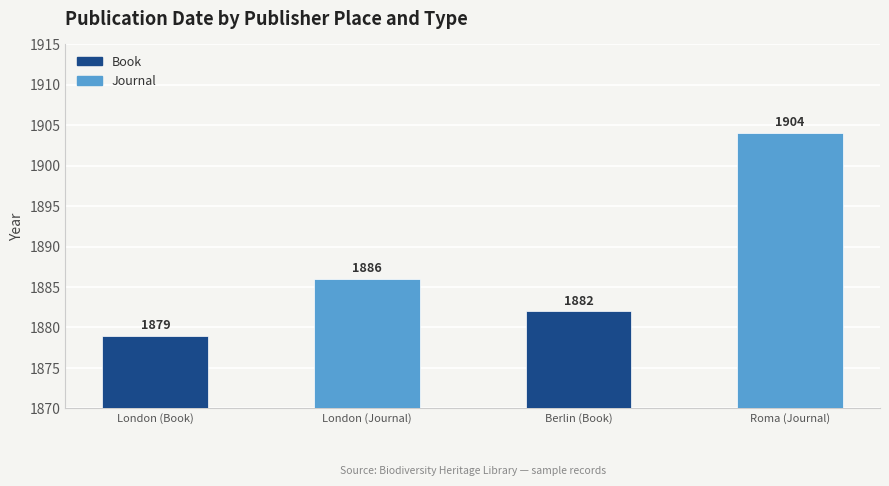

Is it true that the value at London (Journal) is 1886?

True